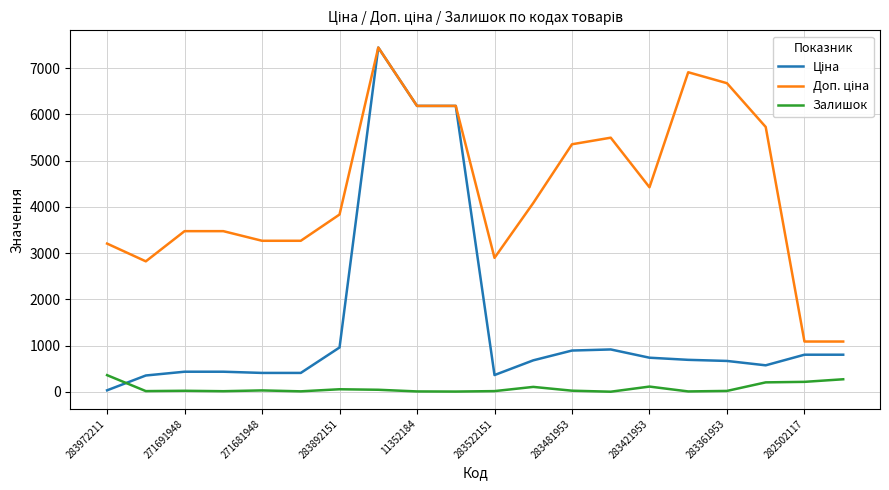

How many lines are shown in the chart?

3